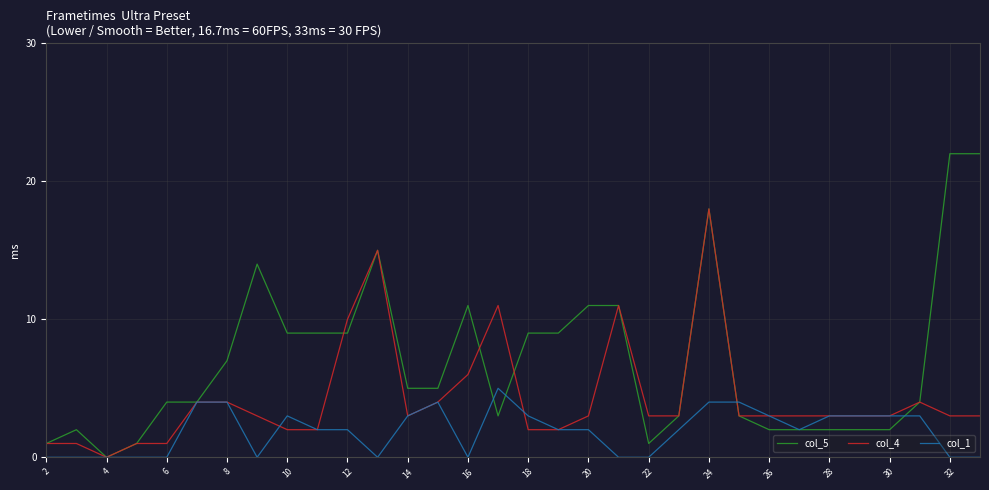

Which series has the largest total across all categories?

col_5